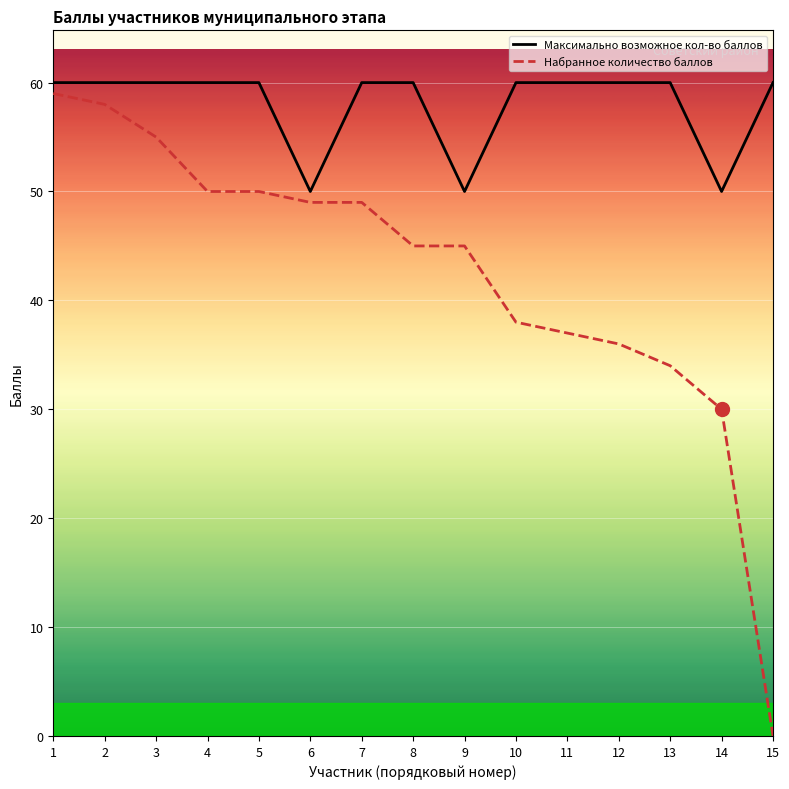

Reading left to right, transcribe all the data shown in this chart.

Максимально возможное кол-во баллов: 60	60	60	60	60	50	60	60	50	60	60	60	60	50	60
Набранное количество баллов: 59	58	55	50	50	49	49	45	45	38	37	36	34	30	0